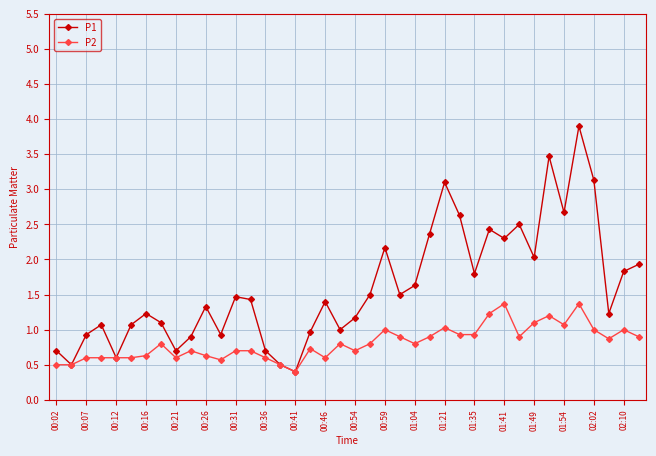

What is the value of the P2 point at the 7th from the left?

0.6